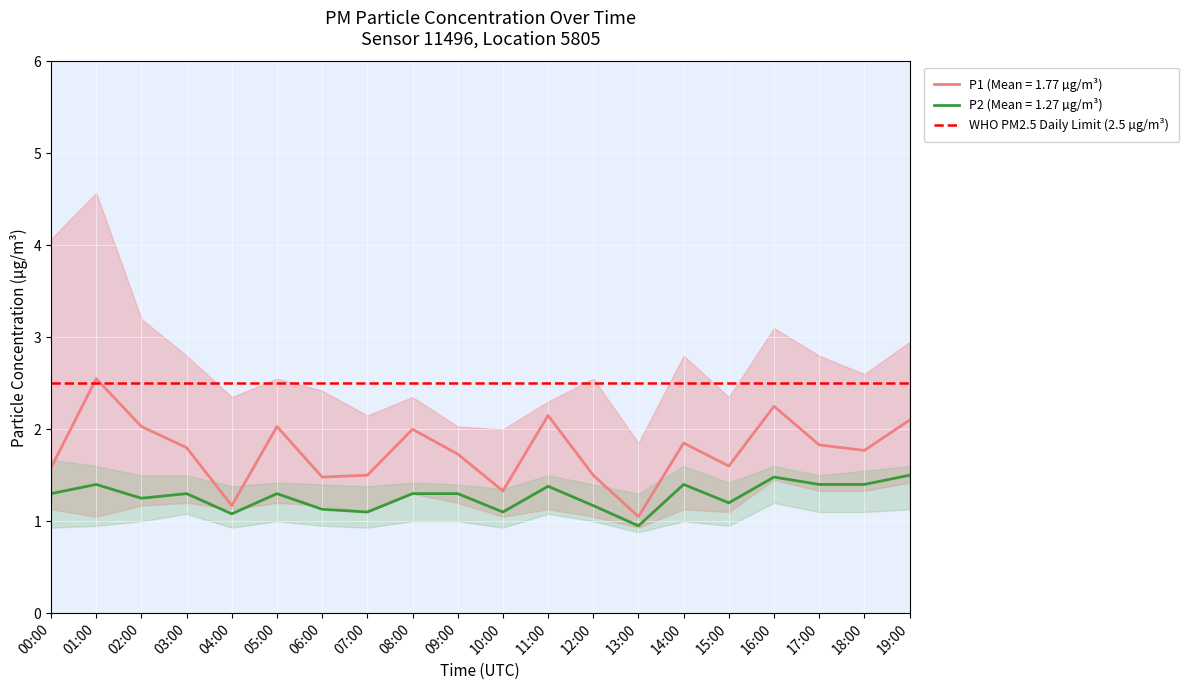

What position from the left is 15:00?

16